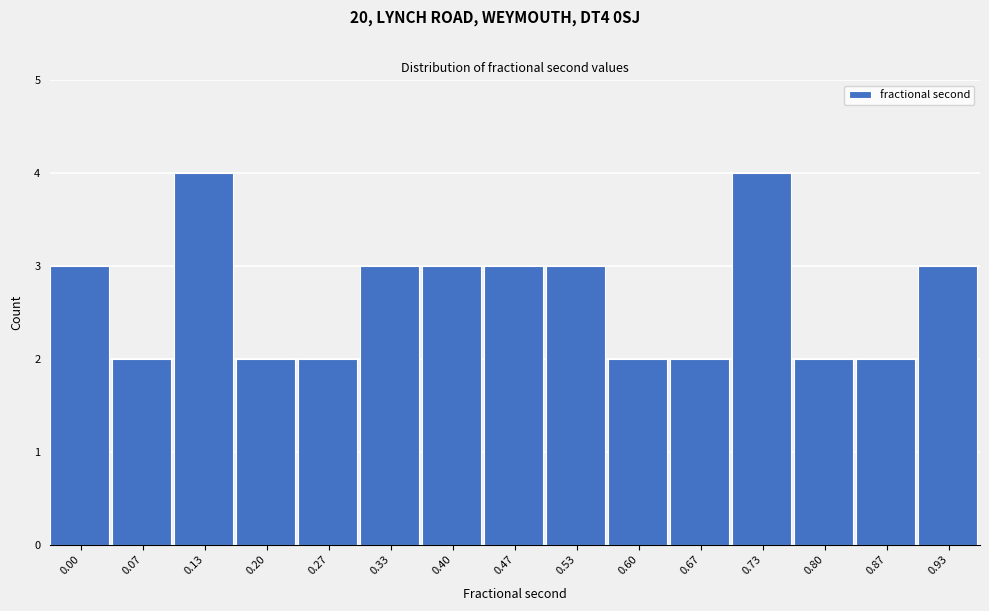

Reading right to left, list all the values displayed in this chart.

0.93=3	0.87=2	0.80=2	0.73=4	0.67=2	0.60=2	0.53=3	0.47=3	0.40=3	0.33=3	0.27=2	0.20=2	0.13=4	0.07=2	0.00=3